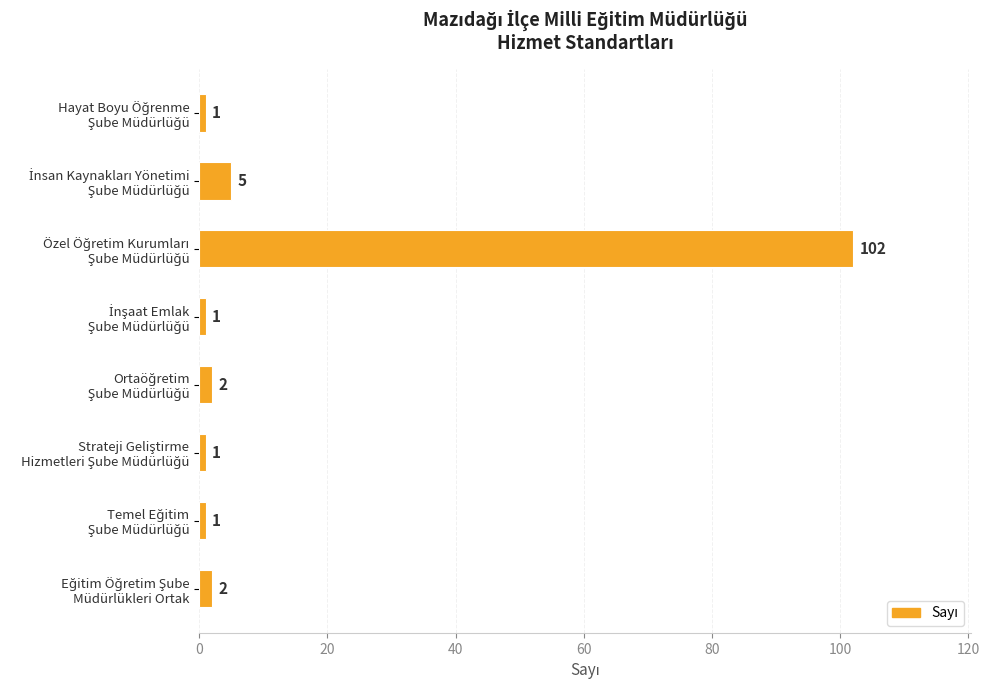

What is the sum of all values?

115